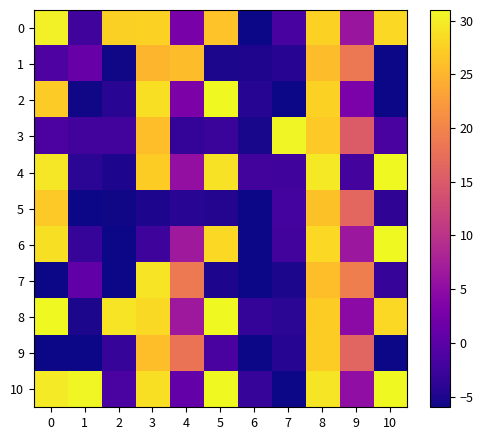

Which series changed the most between 4 and 5?

10